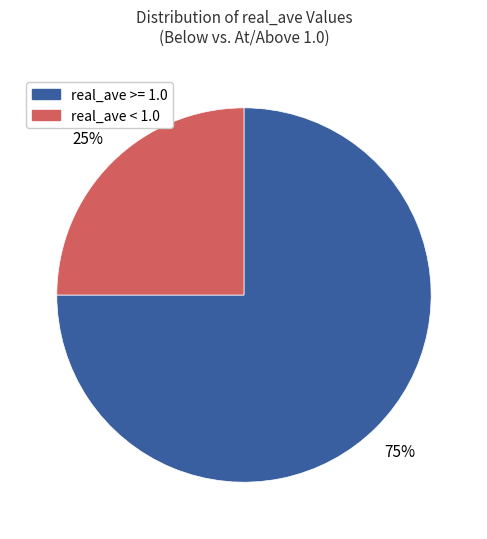

Does any single category account for the majority?

Yes